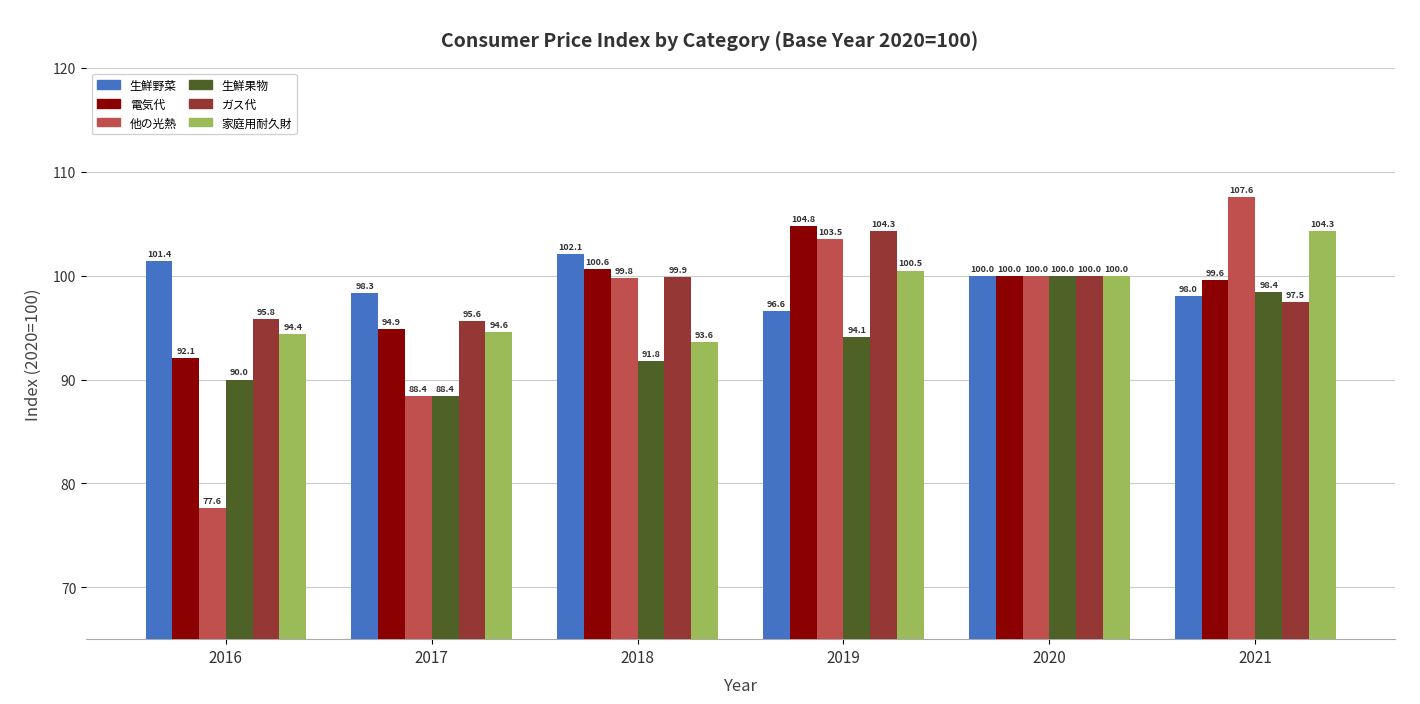

At which category is the sum across all series the highest?

2021